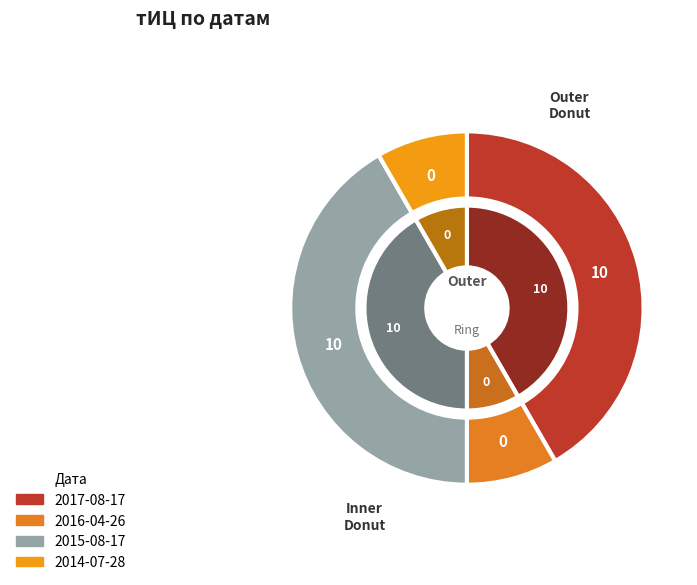

How many segments does this pie chart have?

4